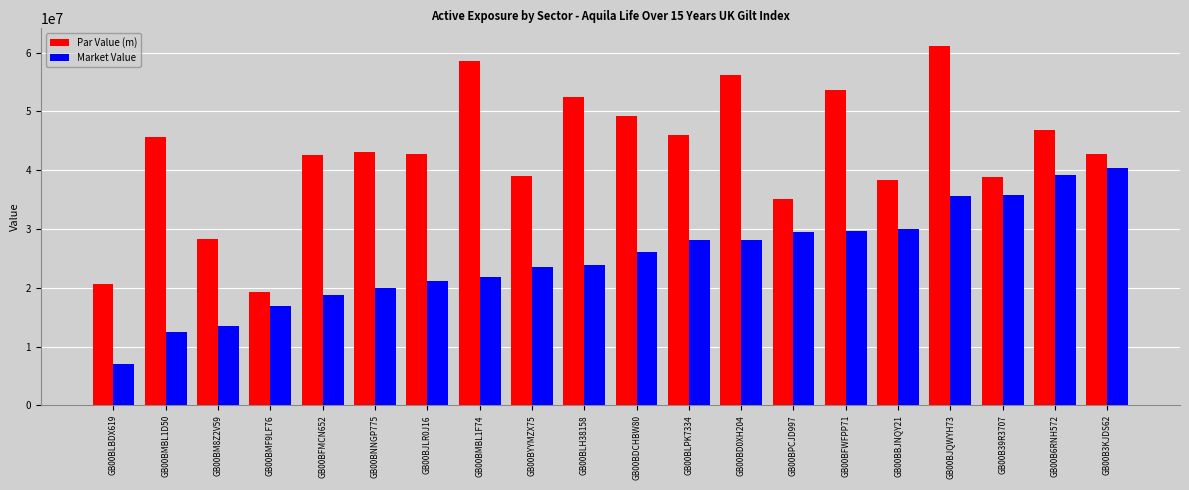

What is the average value of the Par Value (m) series?

43000065.0